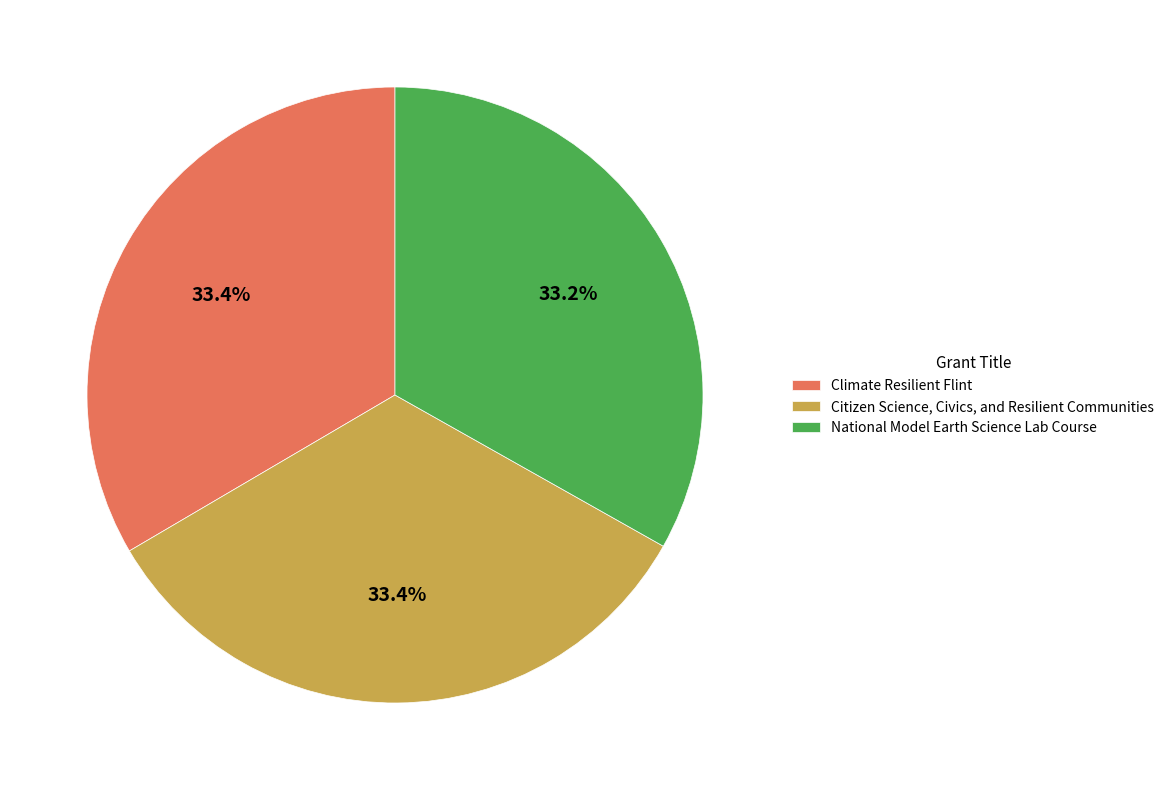

What percentage is the Climate Resilient Flint slice, to the nearest percent?

33%